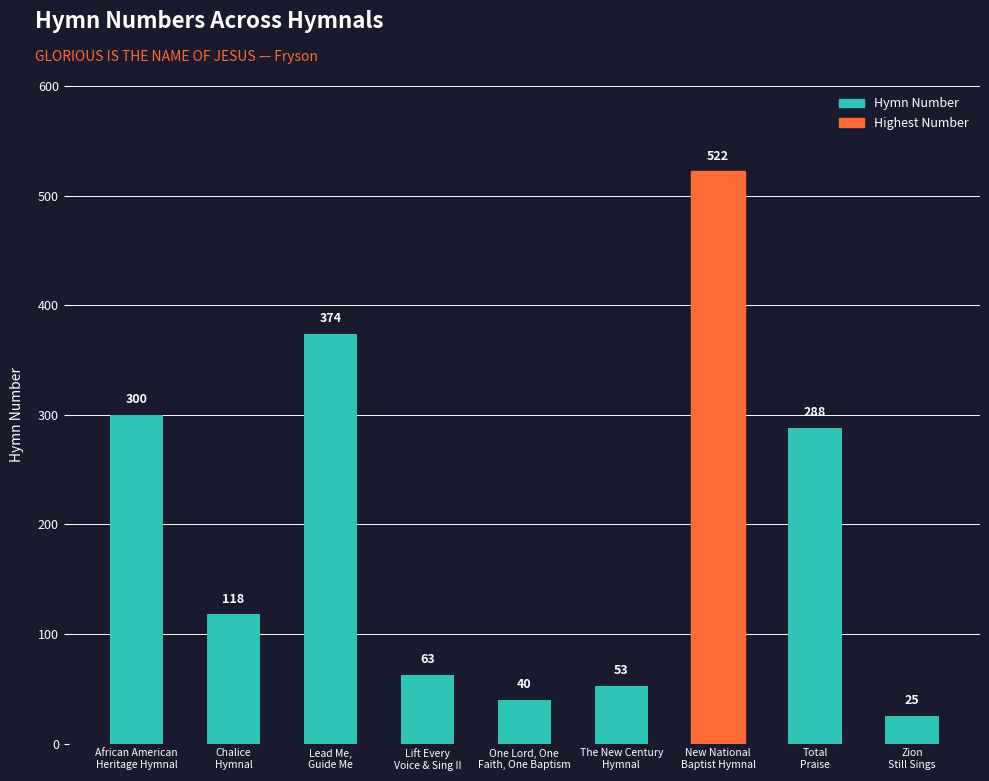

Reading right to left, what are all the values shown in this chart?

25	288	522	53	40	63	374	118	300